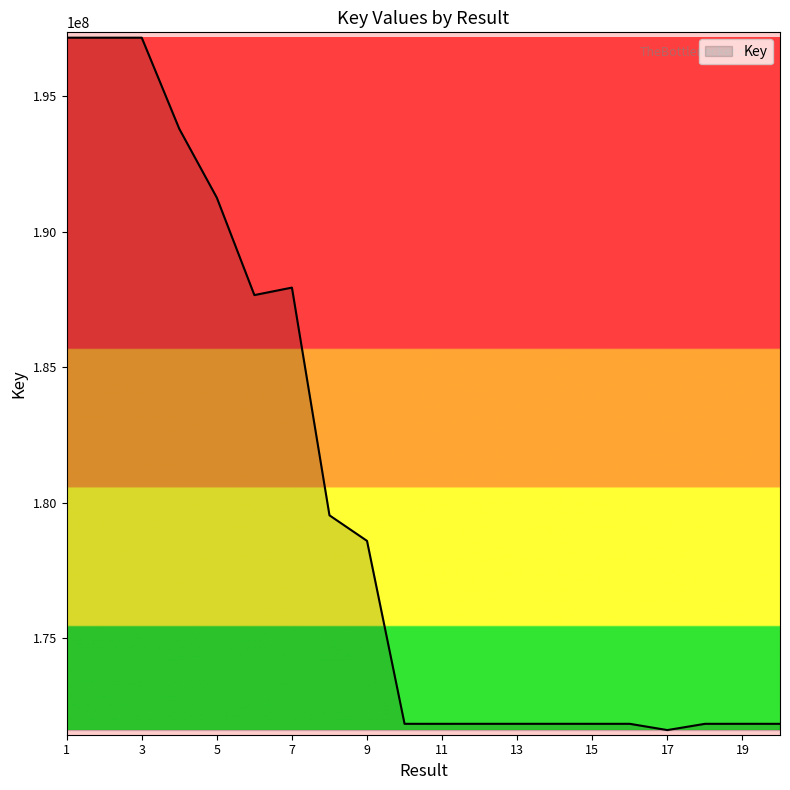

What is the difference between the maximum and minimum values?

25578981